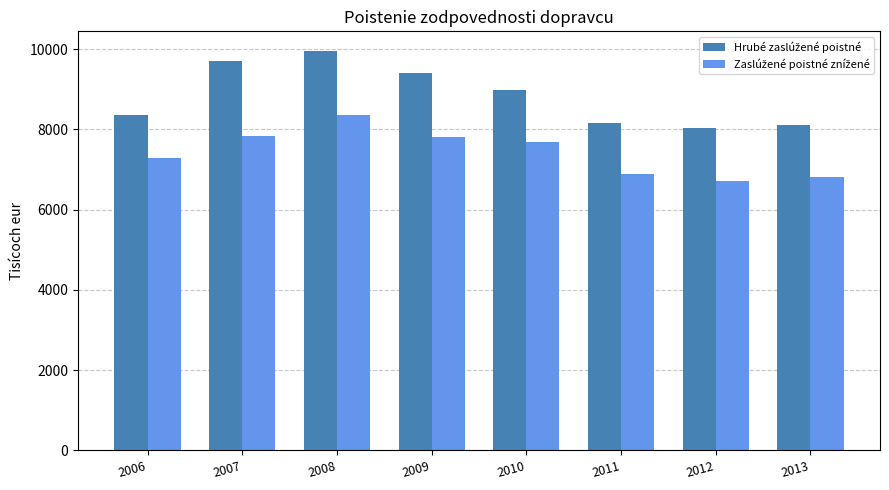

What is the maximum value shown in the chart?

9948.1